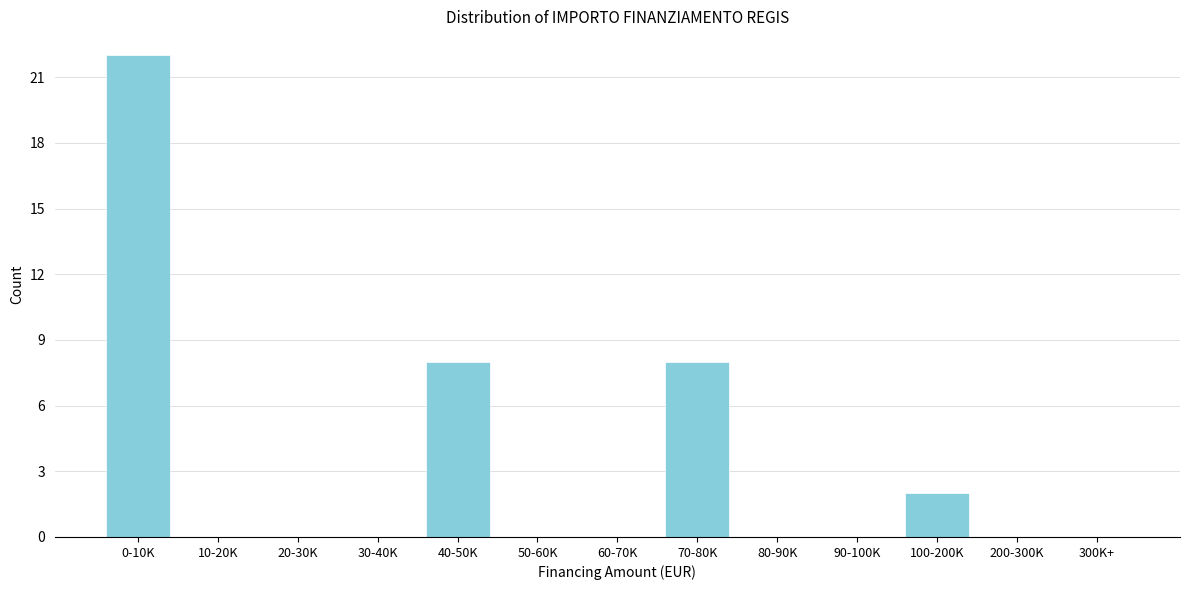

Reading left to right, list all the values displayed in this chart.

0-10K=22	10-20K=0	20-30K=0	30-40K=0	40-50K=8	50-60K=0	60-70K=0	70-80K=8	80-90K=0	90-100K=0	100-200K=2	200-300K=0	300K+=0